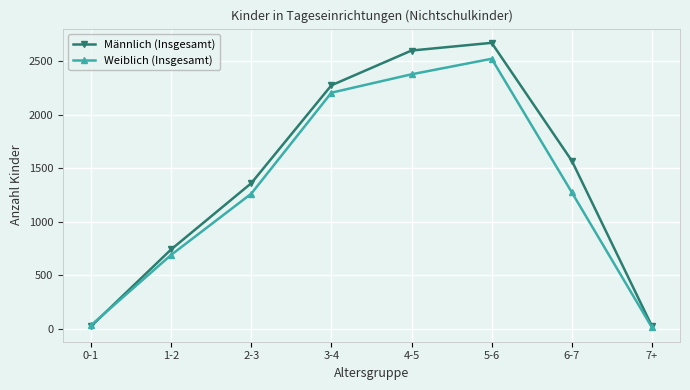

At which category is the sum across all series the highest?

5-6